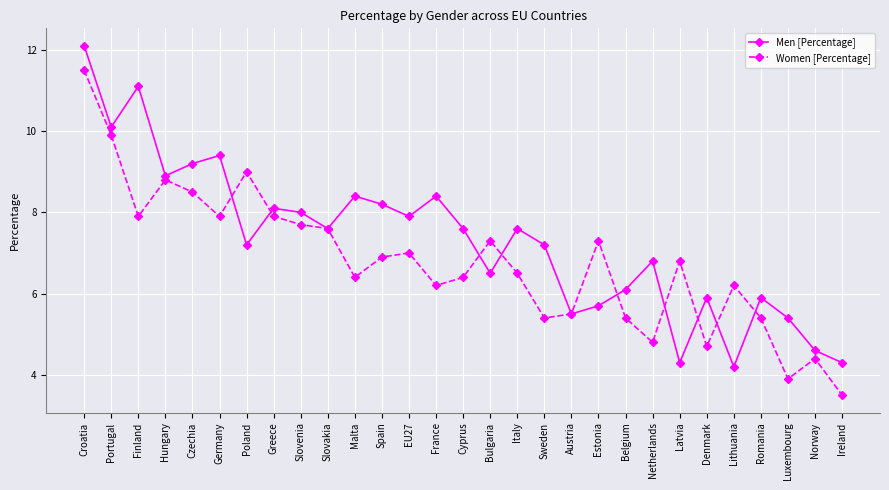

What is the lowest value of the Women [Percentage] series?

3.5